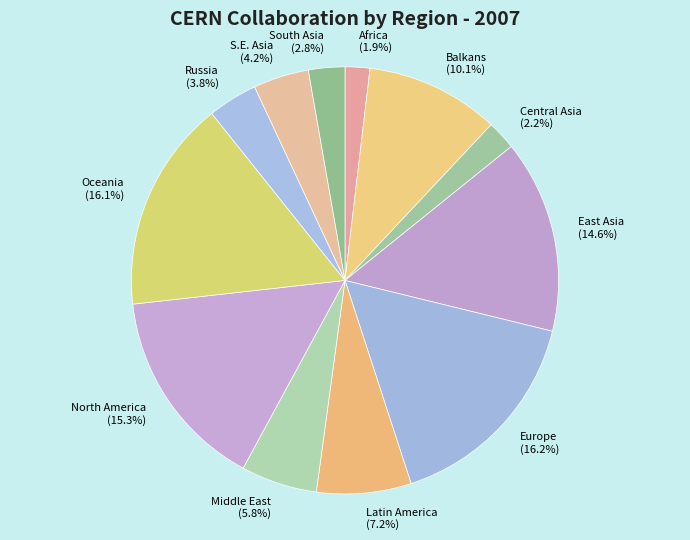

What is the ratio of the value at Russia to the value at Balkans?

0.4